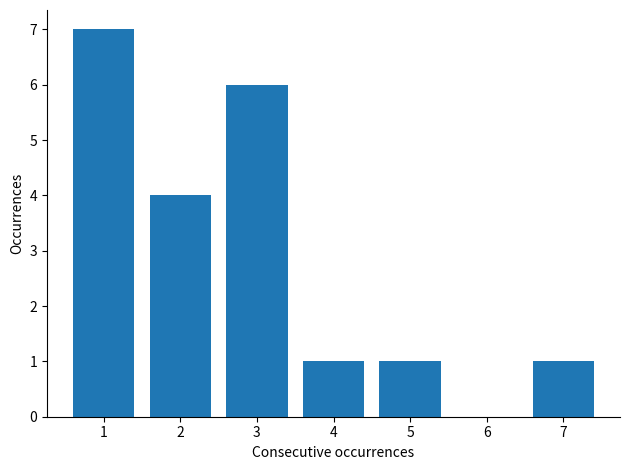

Reading right to left, extract all data points from this chart.

7=1	6=0	5=1	4=1	3=6	2=4	1=7